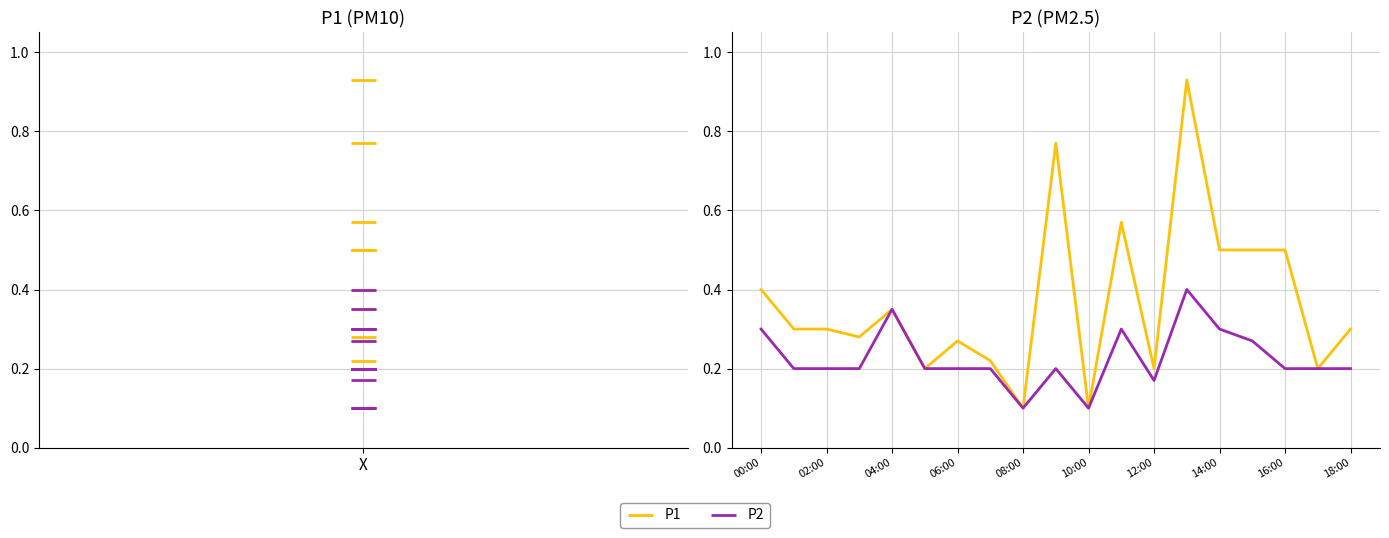

At which category does P2 reach its first local valley?

08:00